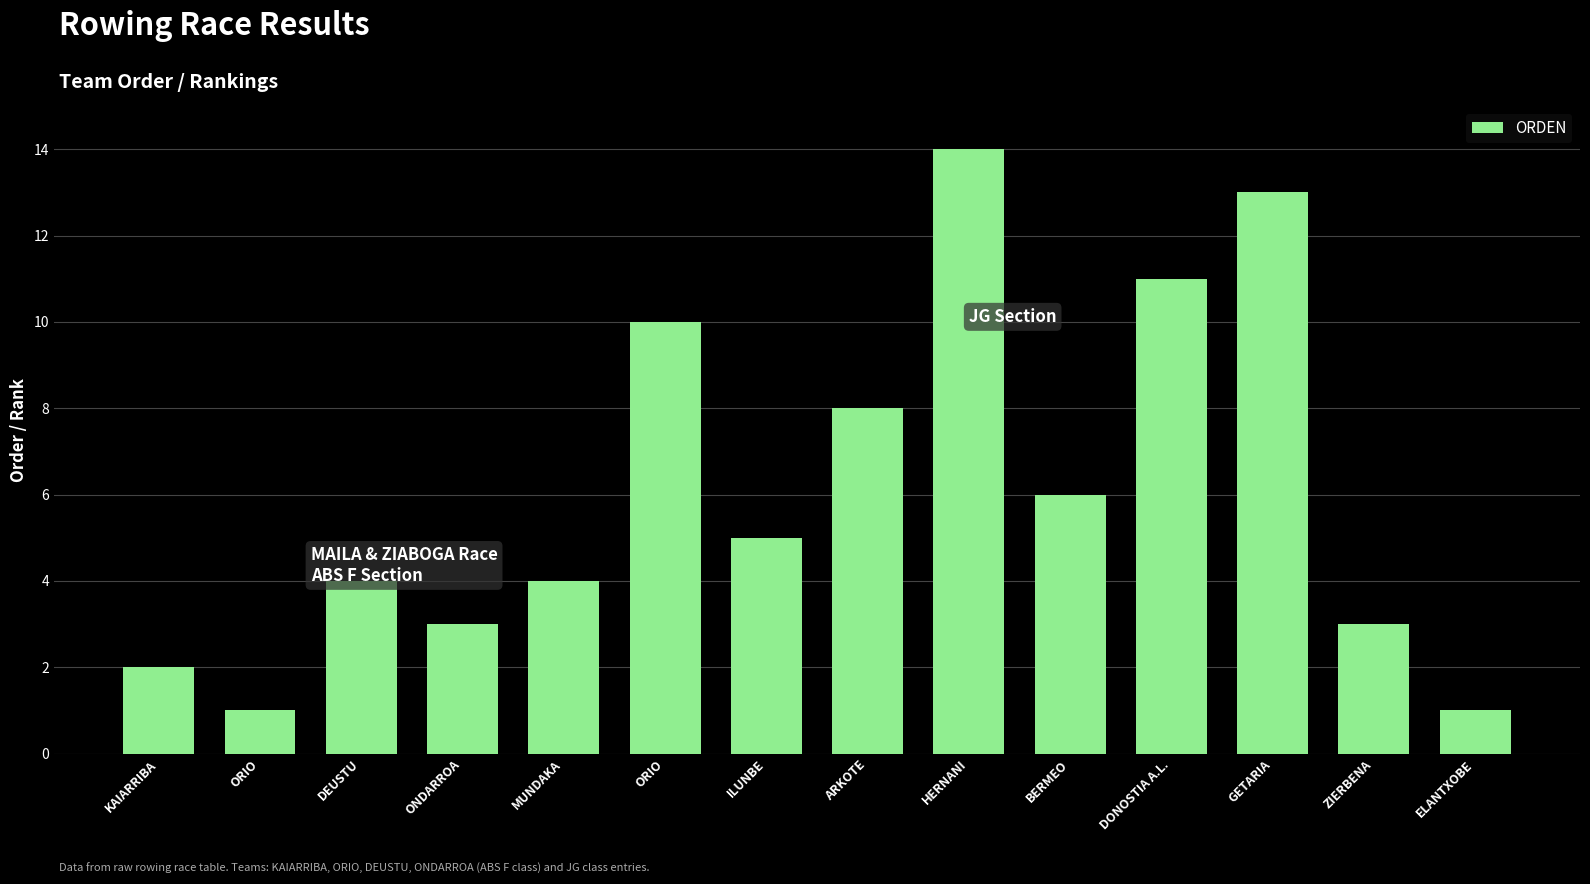

Is it true that the value at KAIARRIBA is 2?

True